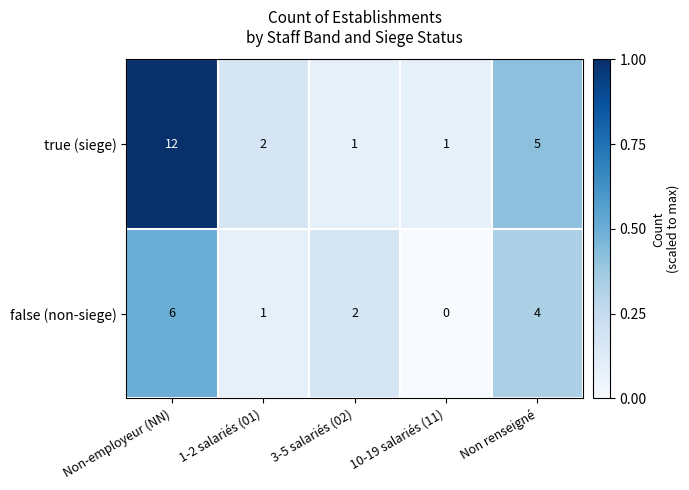

The false (non-siege) series shows 6 at Non renseigné. True or false?

False